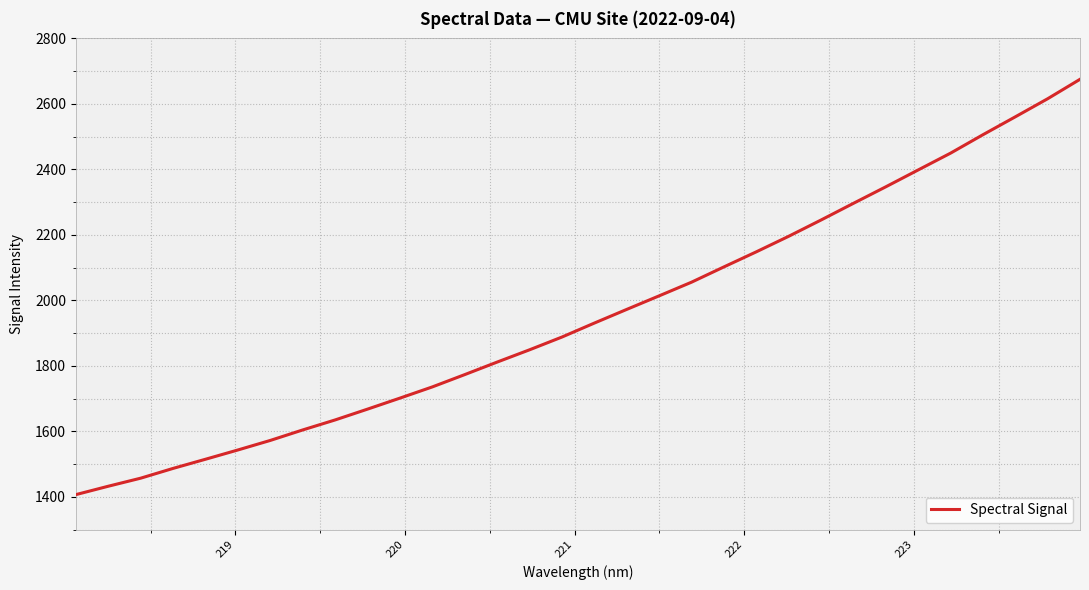

What is the smallest value displayed?

1406.9